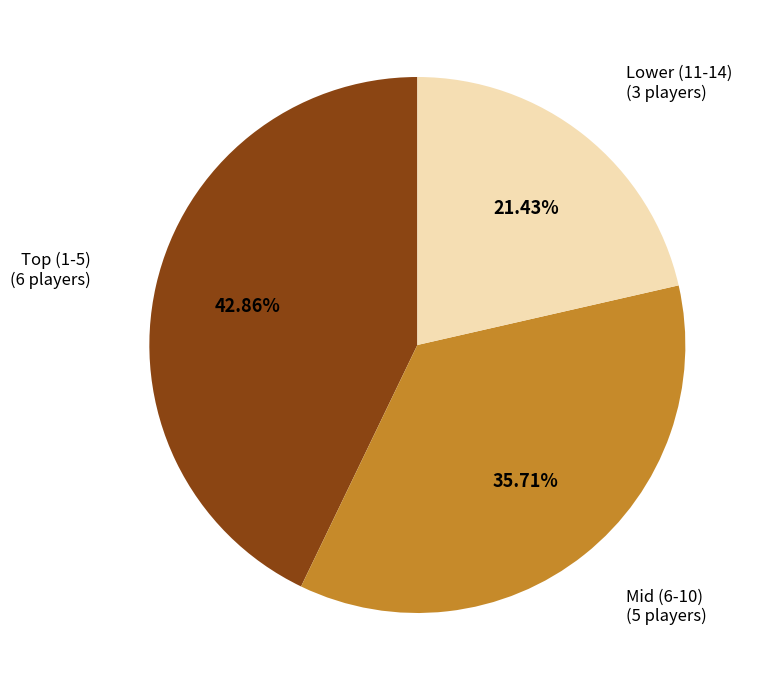

Is there a majority slice in this chart?

No